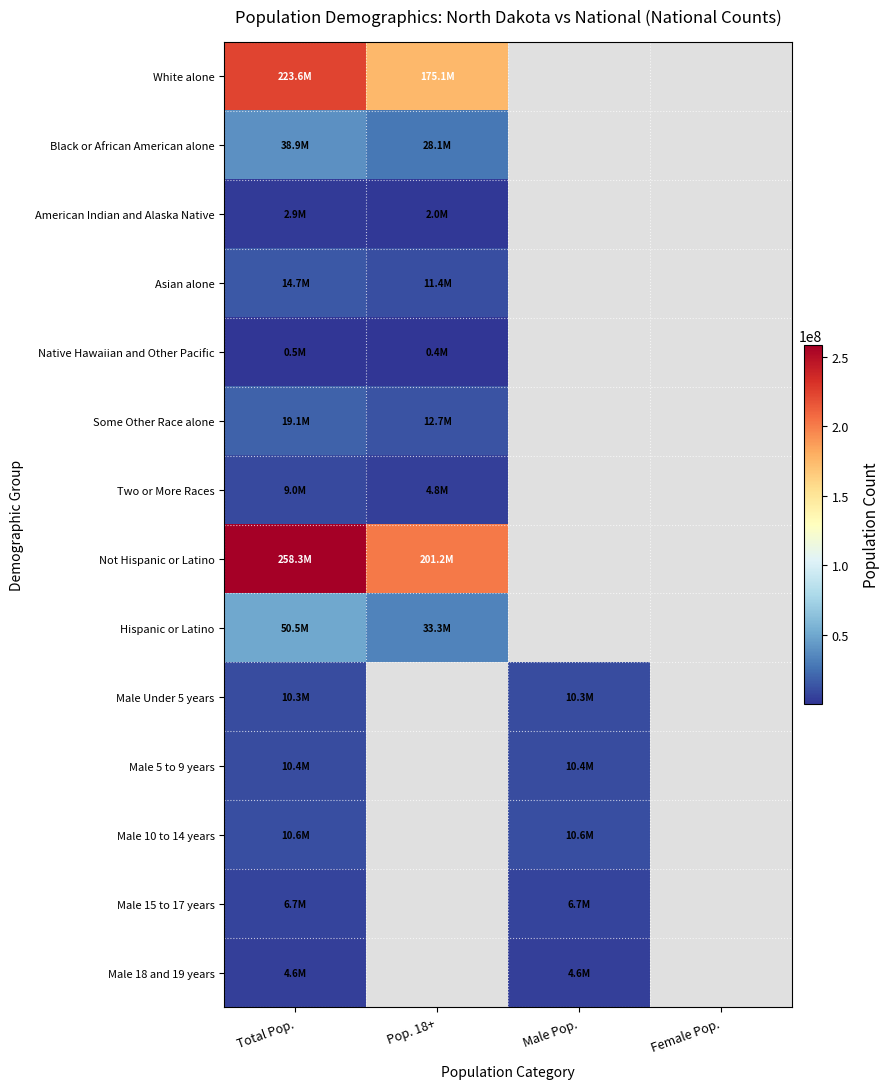

What is the minimum value shown in the chart?

382409.0